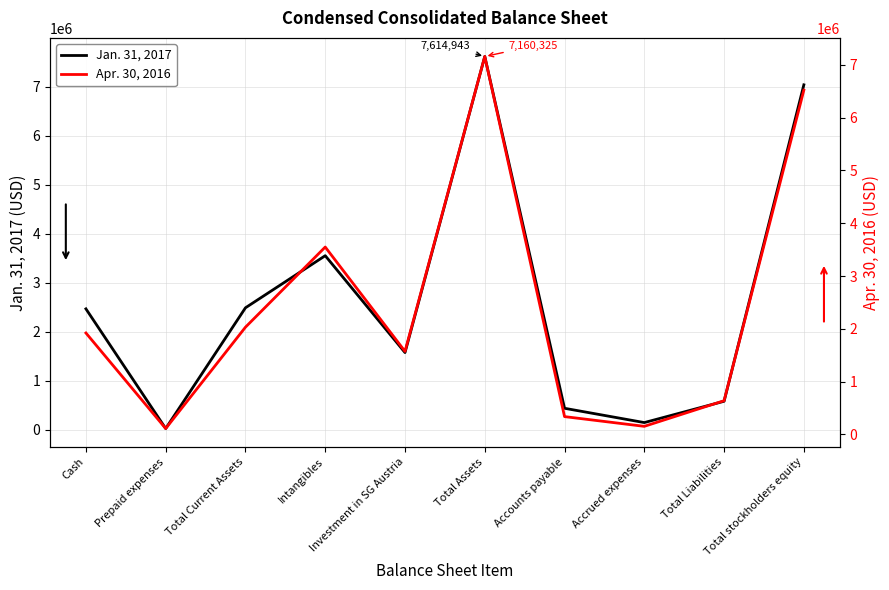

The Jan. 31, 2017 series shows 2485951 at Total Current Assets. True or false?

True